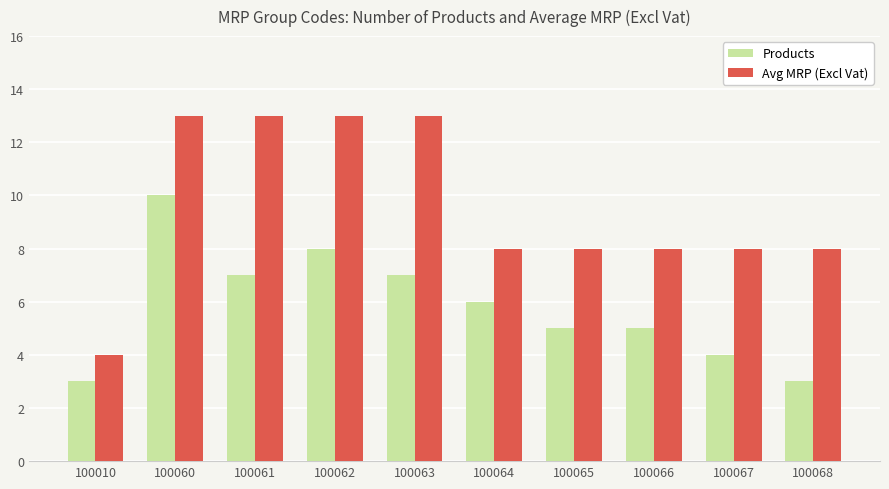

Which series changed the most between 100063 and 100067?

Avg MRP (Excl Vat)